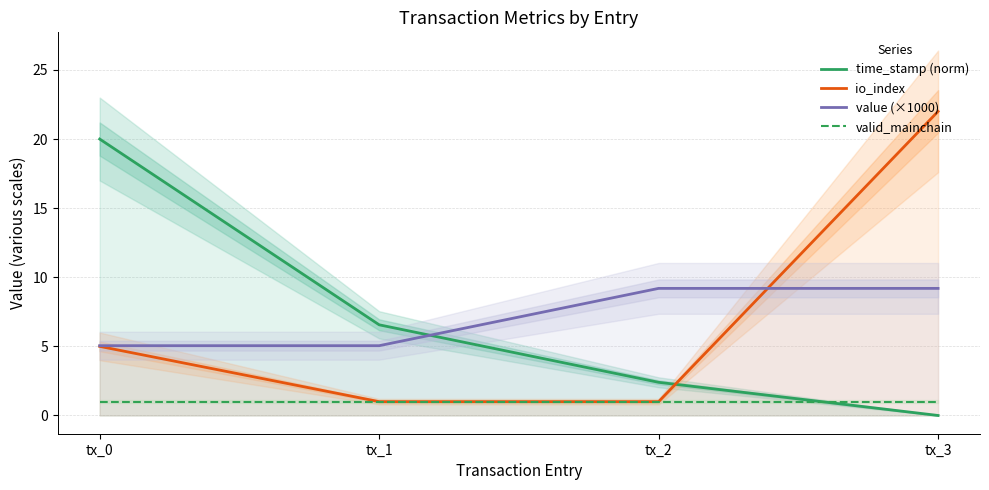

What is the value of the time_stamp (norm) point at the 1st from the left?

20.0